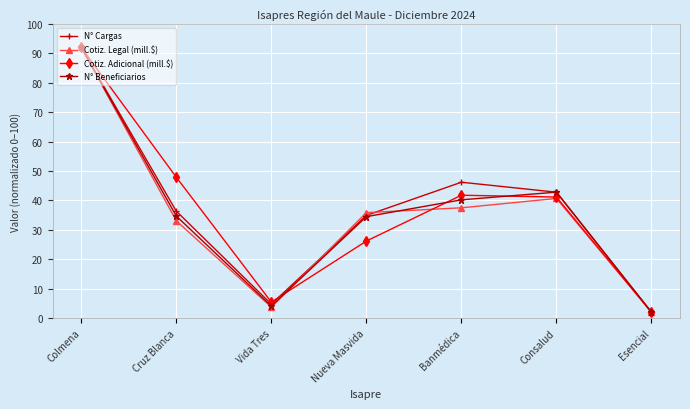

What is the sum of all N° Beneficiarios values?

250.4